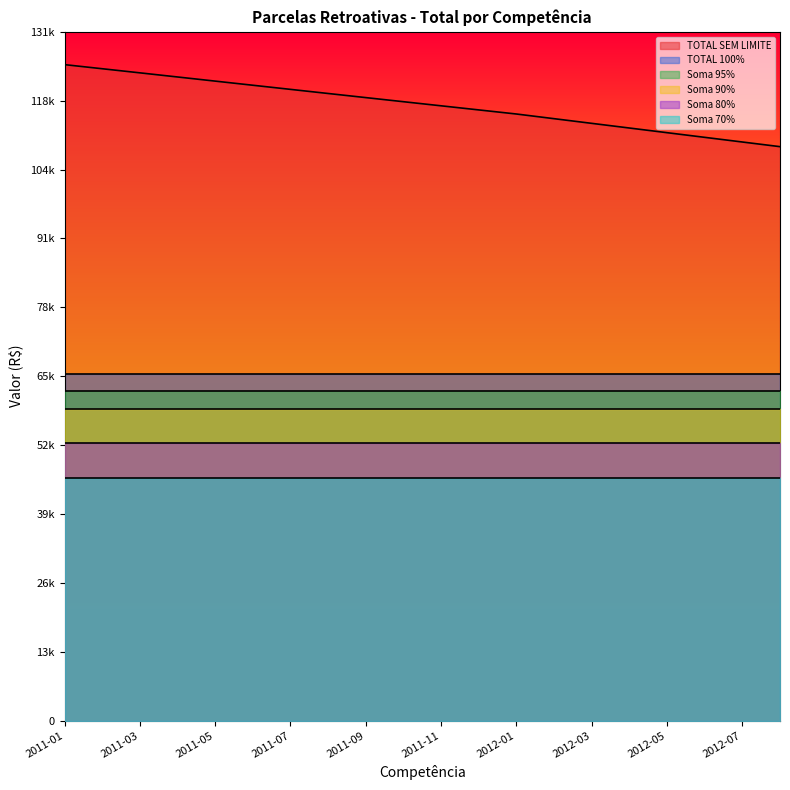

True or false: Soma 70% and TOTAL SEM LIMITE cross at least once.

False